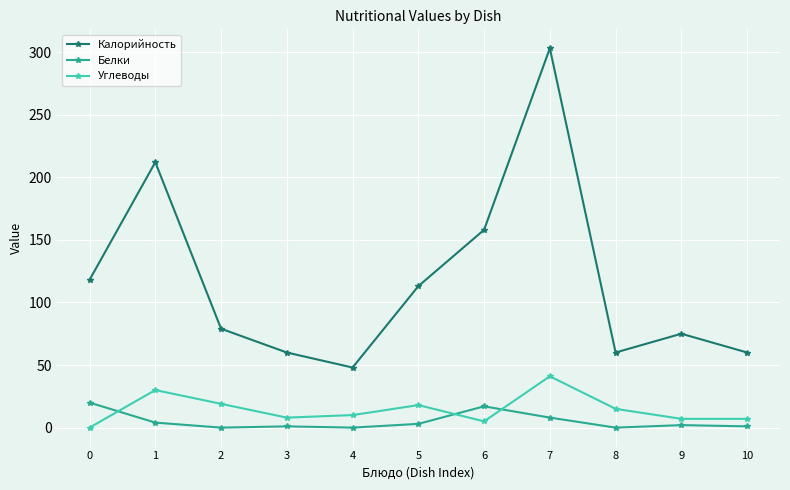

True or false: Калорийность and Белки intersect in this chart.

False